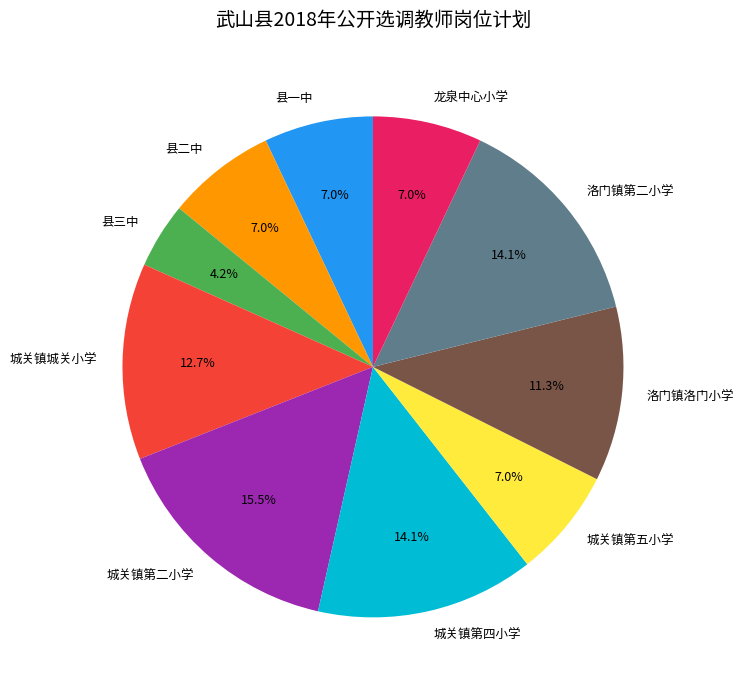

Between 县三中 and 城关镇第五小学, which is larger?

城关镇第五小学